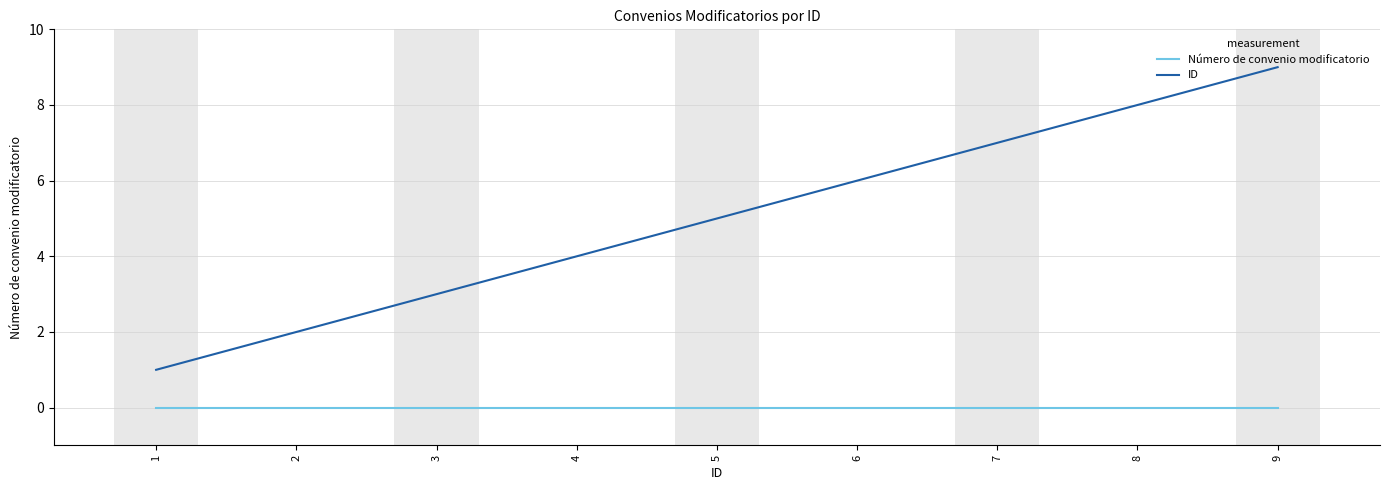

True or false: Número de convenio modificatorio and ID cross at least once.

False